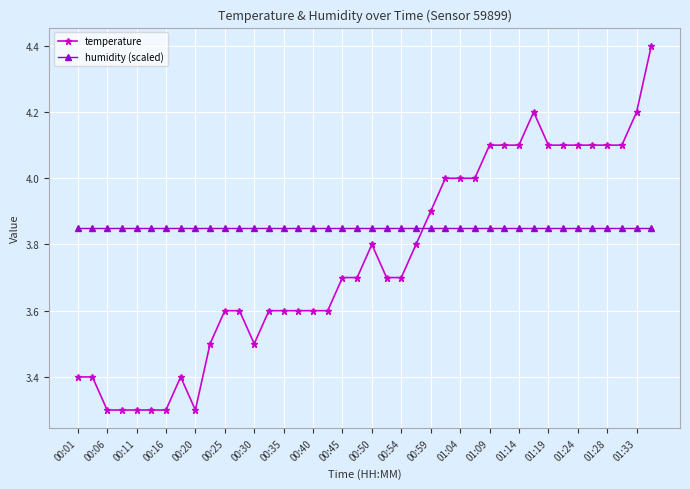

What is the maximum value shown in the chart?

4.4